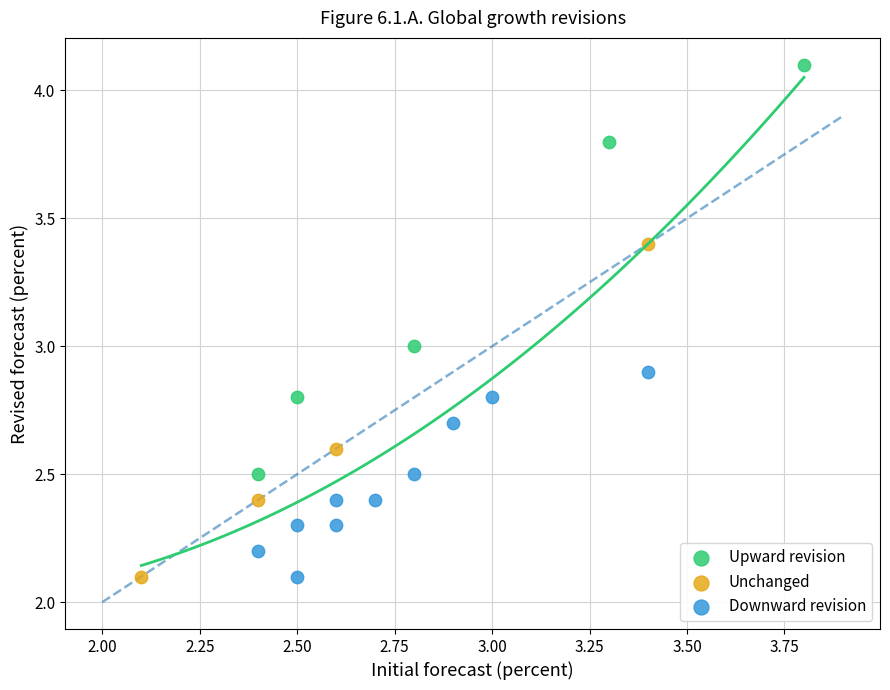

Which series contains the highest Y value?

Upward revision